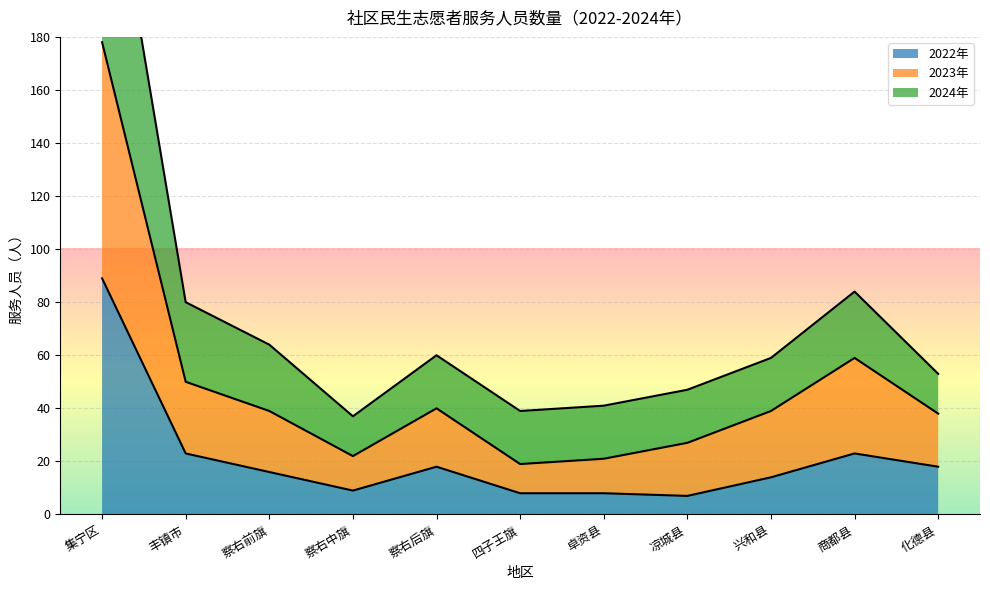

What is the label of the 9th point from the left?

兴和县